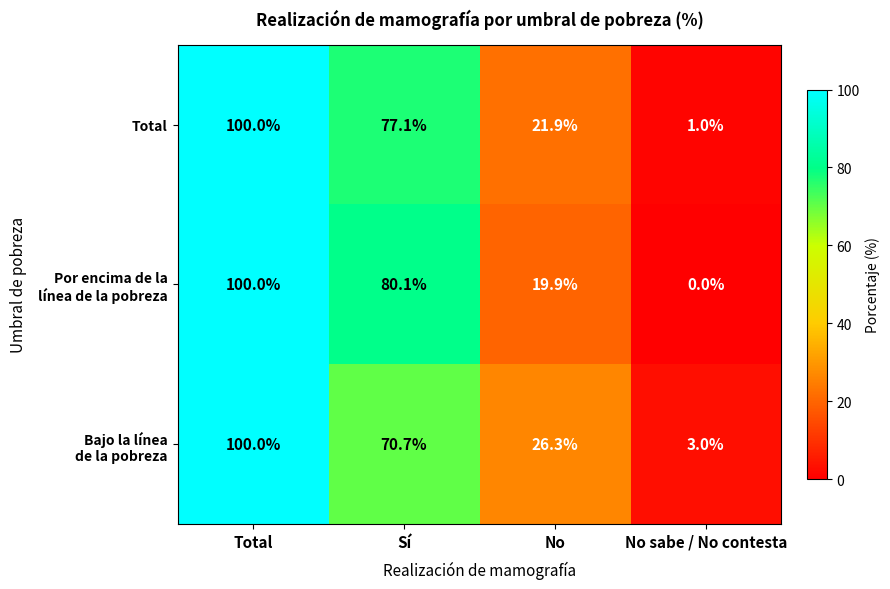

The value of Total at No sabe / No contesta is 1.5. True or false?

False